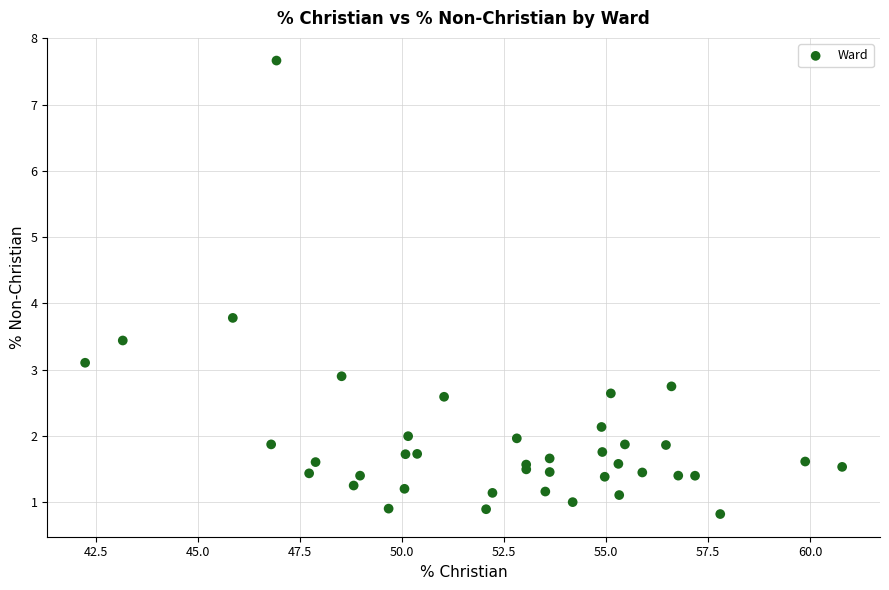

What Y value in the scatter plot is closest to 4?

3.8